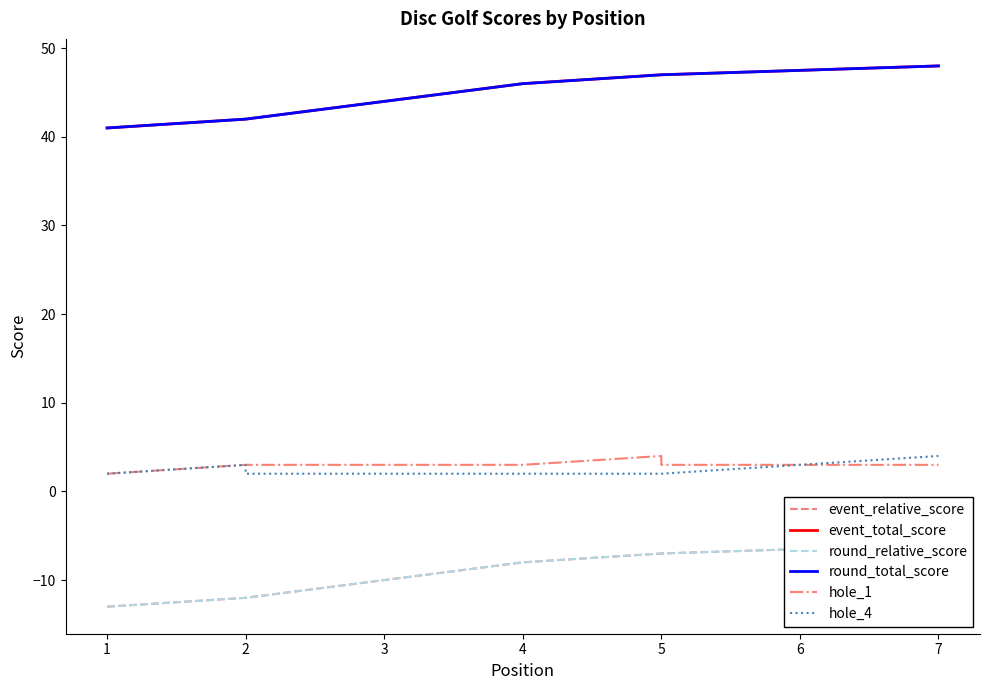

What is the sum of all round_relative_score values?

-65